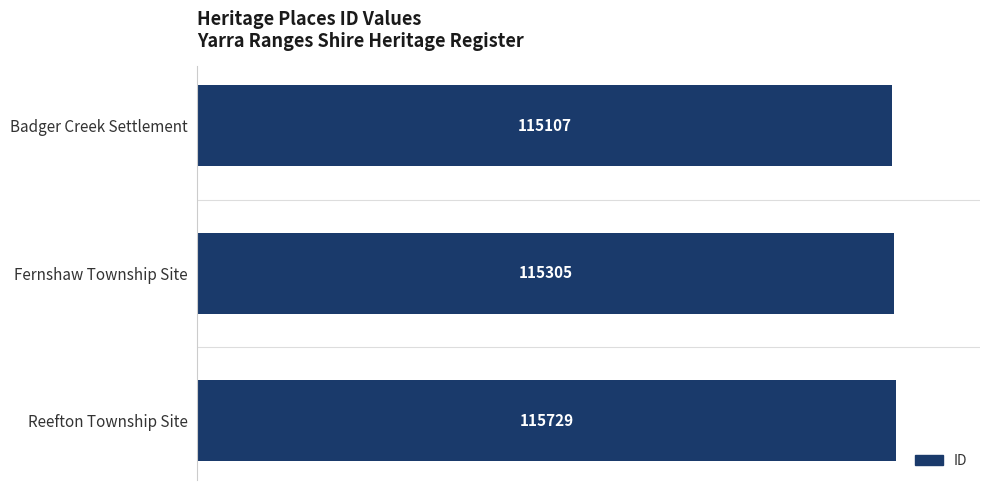

Rank the categories by value from highest to lowest.

Reefton Township Site, Fernshaw Township Site, Badger Creek Settlement